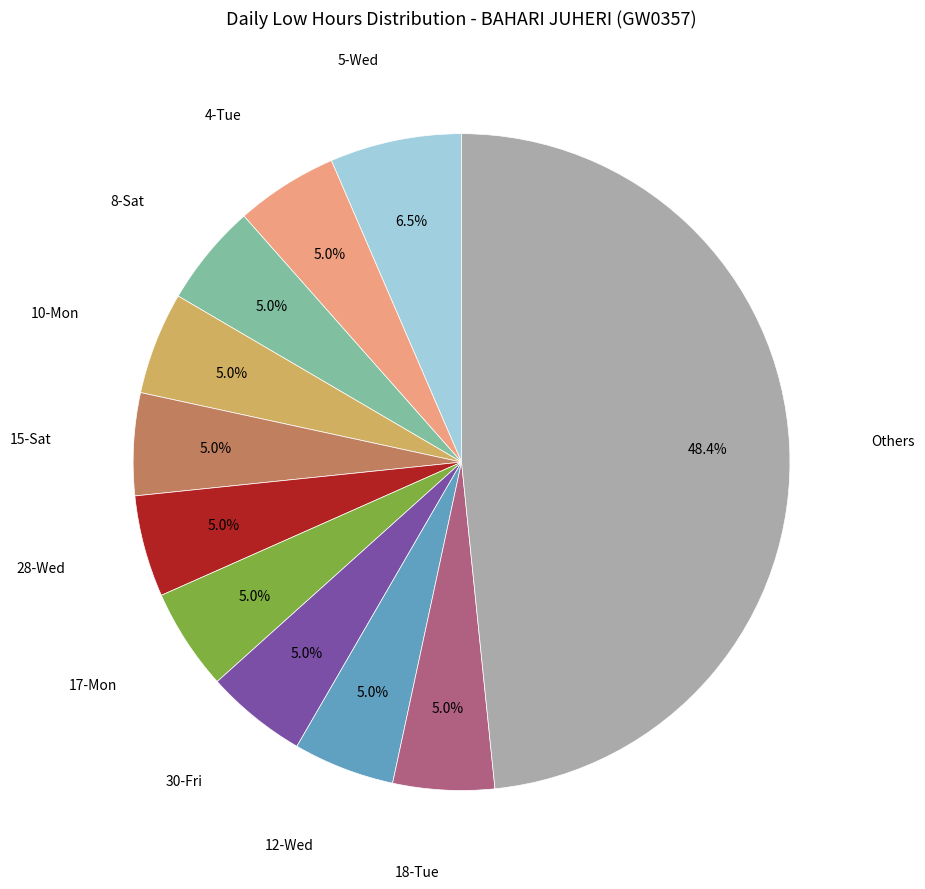

Does any single category account for the majority?

No